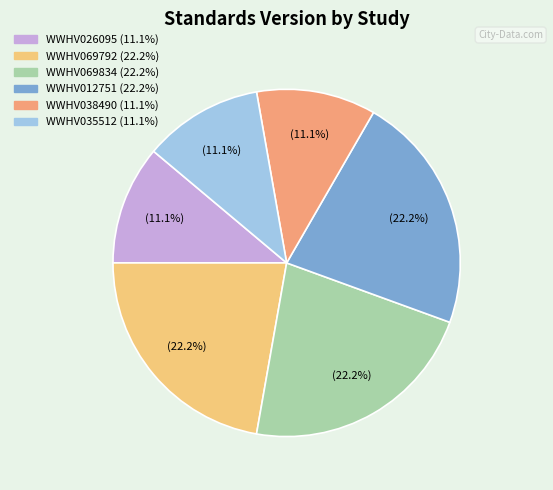

Does WWHV012751 account for over 50% of the chart?

No